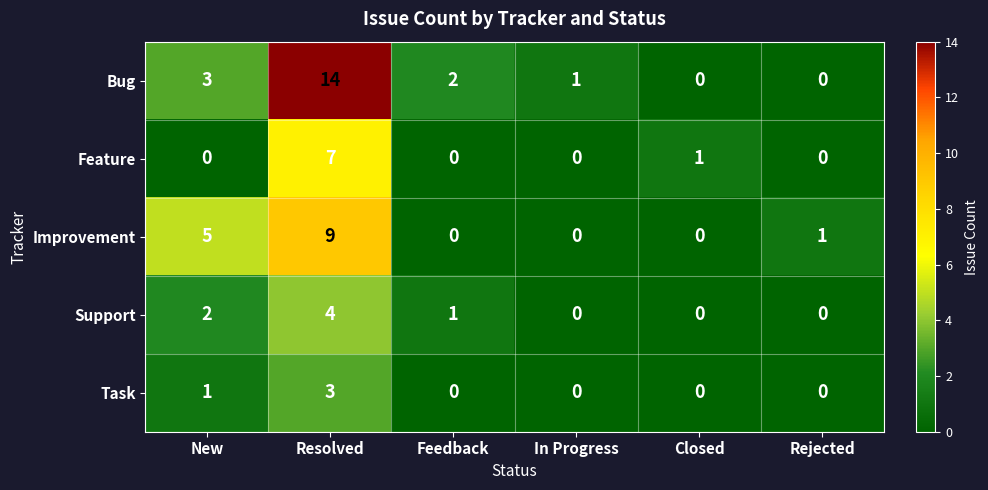

Read the Improvement value at Resolved.

9